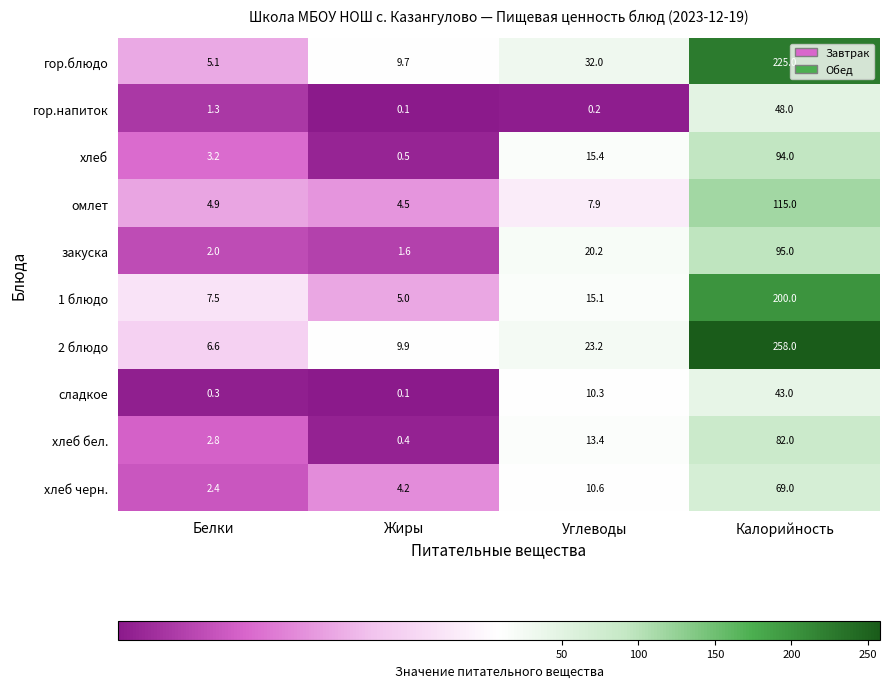

Rank the series by their maximum value, from highest to lowest.

2 блюдо, гор.блюдо, 1 блюдо, омлет, закуска, хлеб, хлеб бел., хлеб черн., гор.напиток, сладкое